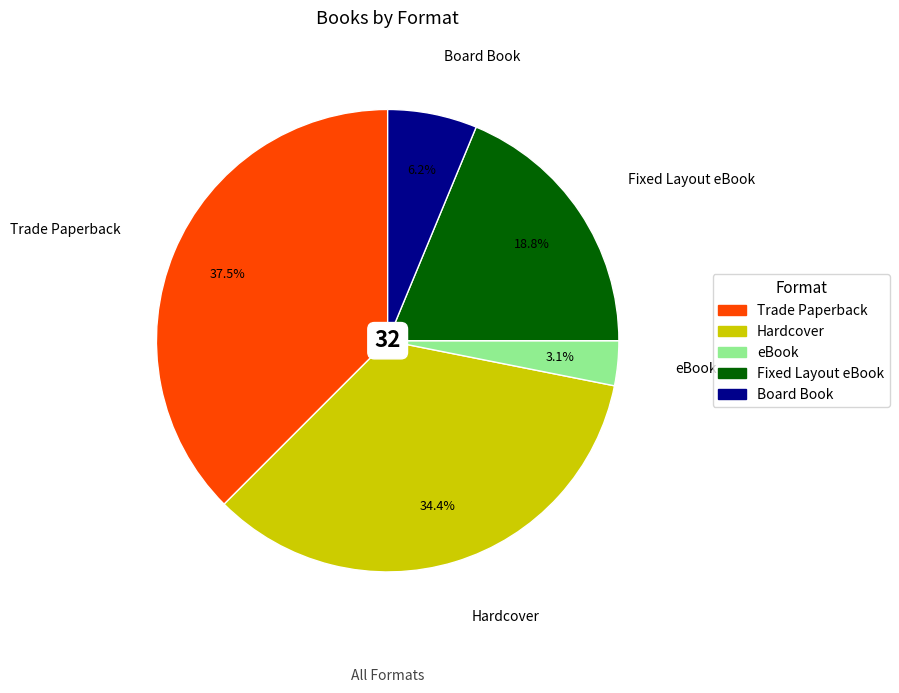

What portion of the pie excludes Trade Paperback?

62.5%